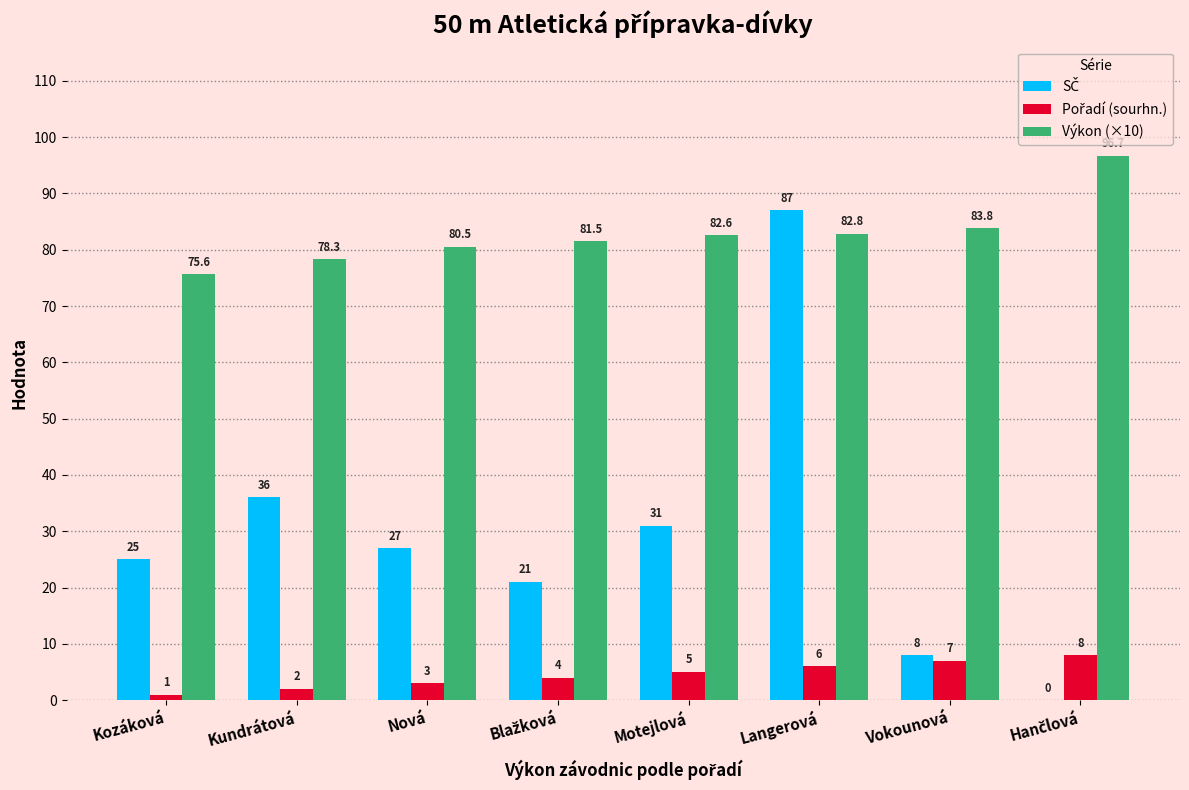

What is the maximum value for Výkon (×10)?

96.7